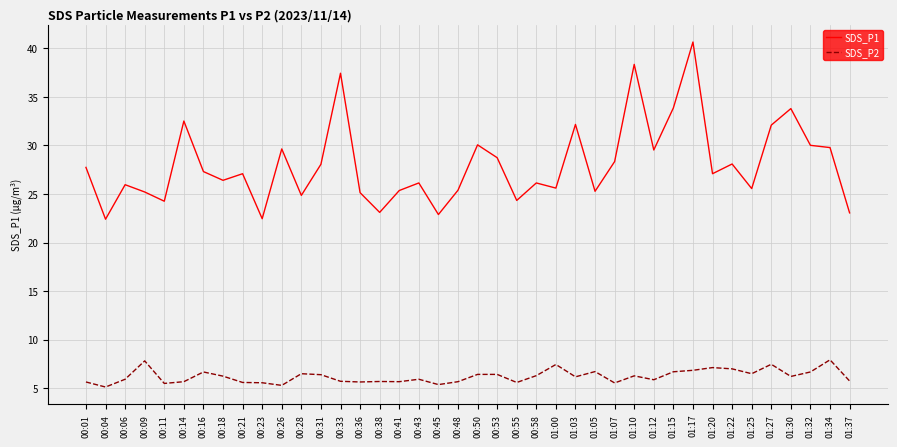

Which series changed the most between 00:36 and 01:27?

SDS_P1